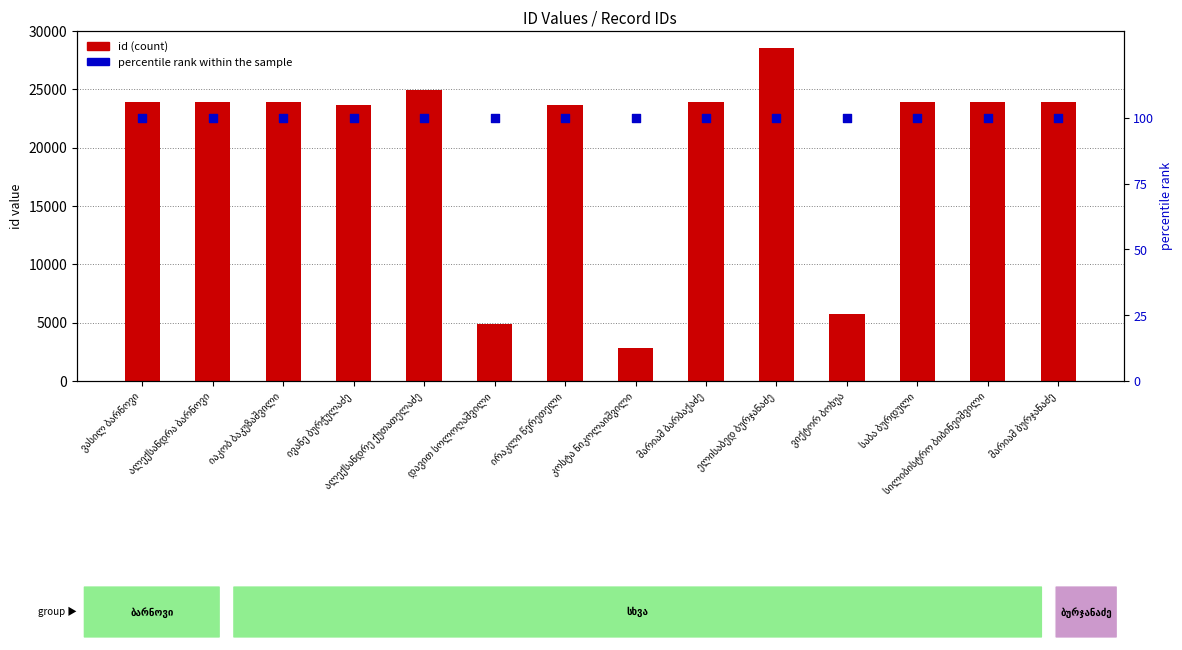

Is the value of percentile rank within the sample at ვასილ ბარნოვი greater than the value of id at მარიამ ბარბაქაძე?

No